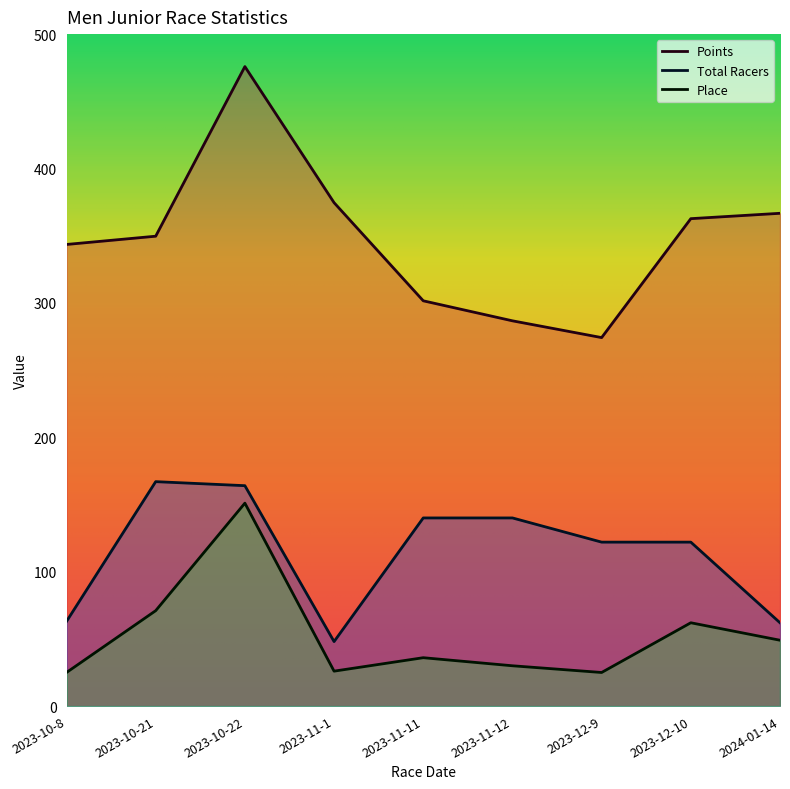

What are all the series names shown in the legend?

Points, Total Racers, Place